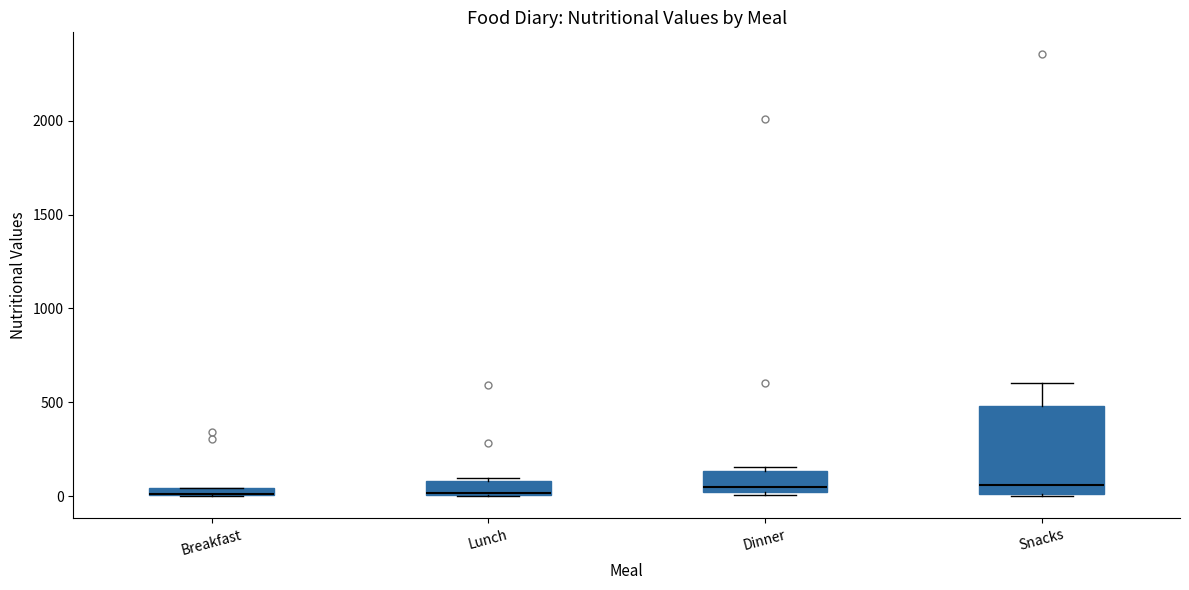

Where is the upper edge of the box for Breakfast on the y-axis? The values are not printed on the chart, so give them approximately, as read against the axis.

50